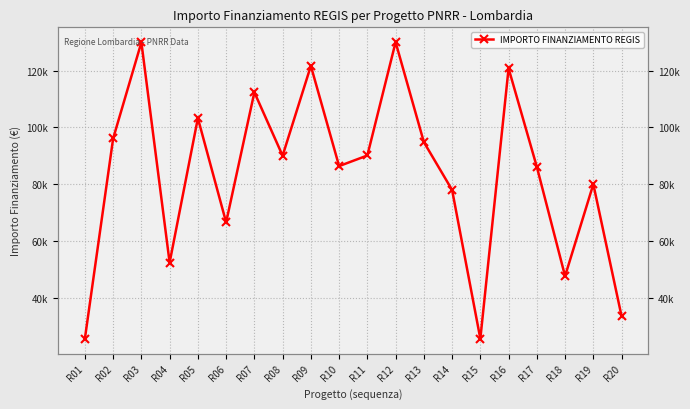

How many points are higher than both their immediate neighbors (excluding endpoints)?

7